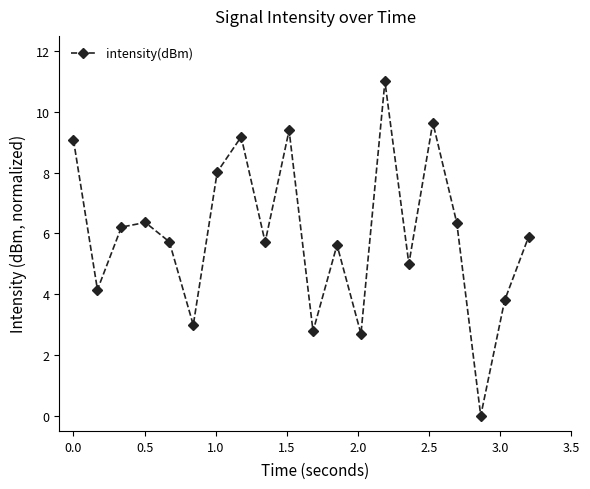

What is the sum of all values?

119.6